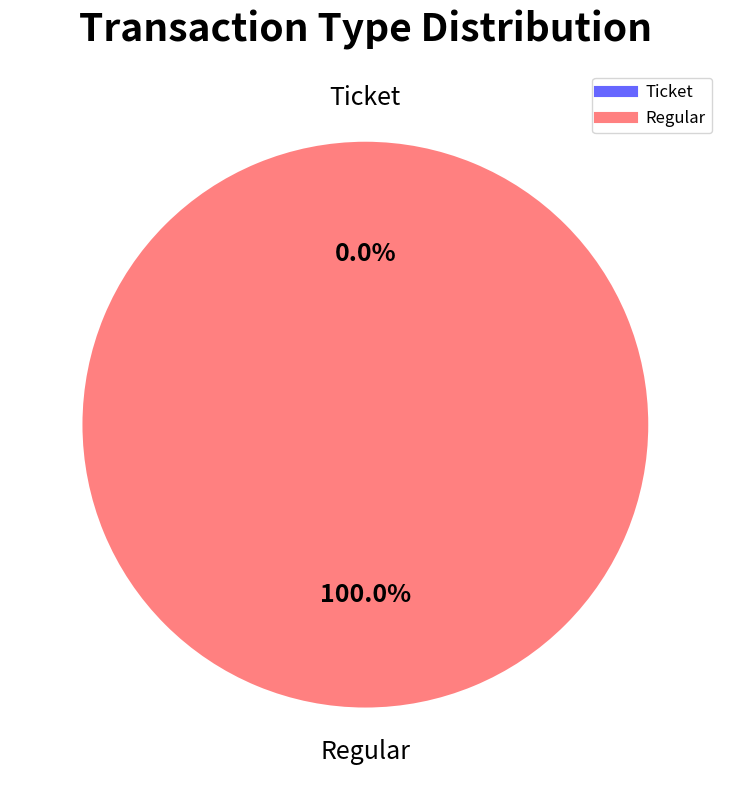

To the nearest percent, what percentage of the pie is Regular?

100%